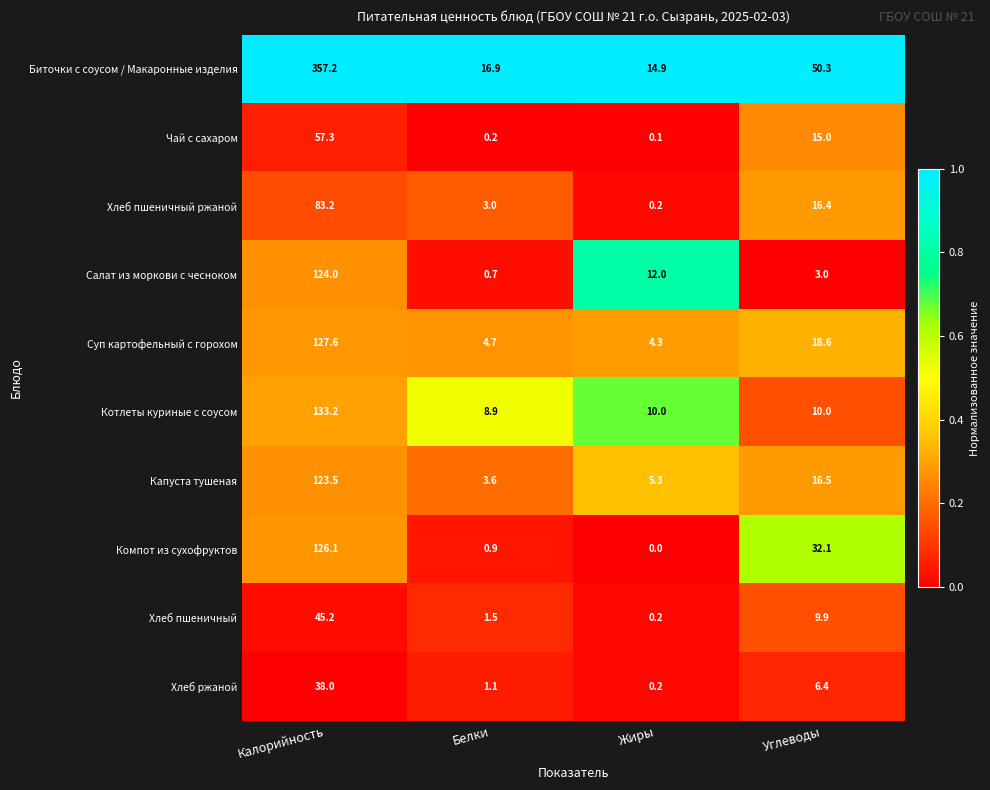

At Калорийность, list the series in order from smallest to largest.

Хлеб ржаной, Хлеб пшеничный, Чай с сахаром, Хлеб пшеничный ржаной, Капуста тушеная, Салат из моркови с чесноком, Компот из сухофруктов, Суп картофельный с горохом, Котлеты куриные с соусом, Биточки с соусом / Макаронные изделия